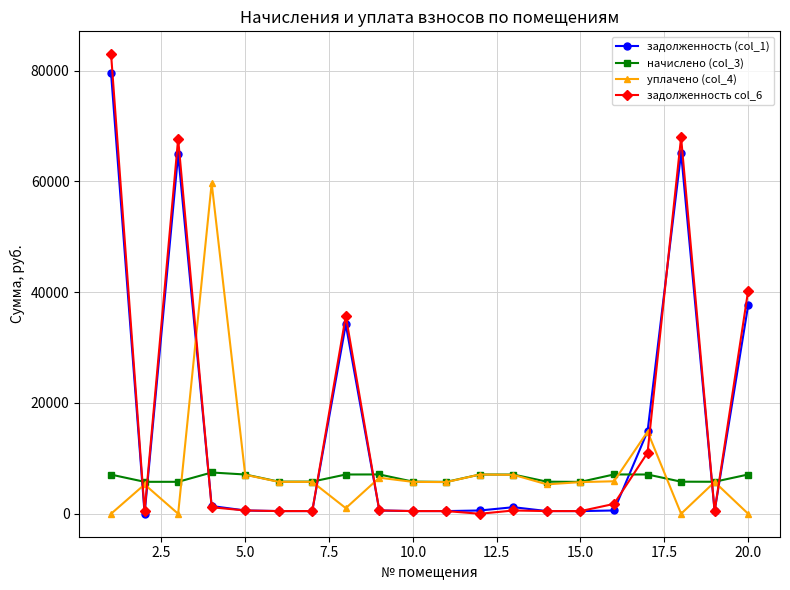

True or false: уплачено (col_4) has more than 1 interior local peaks.

True